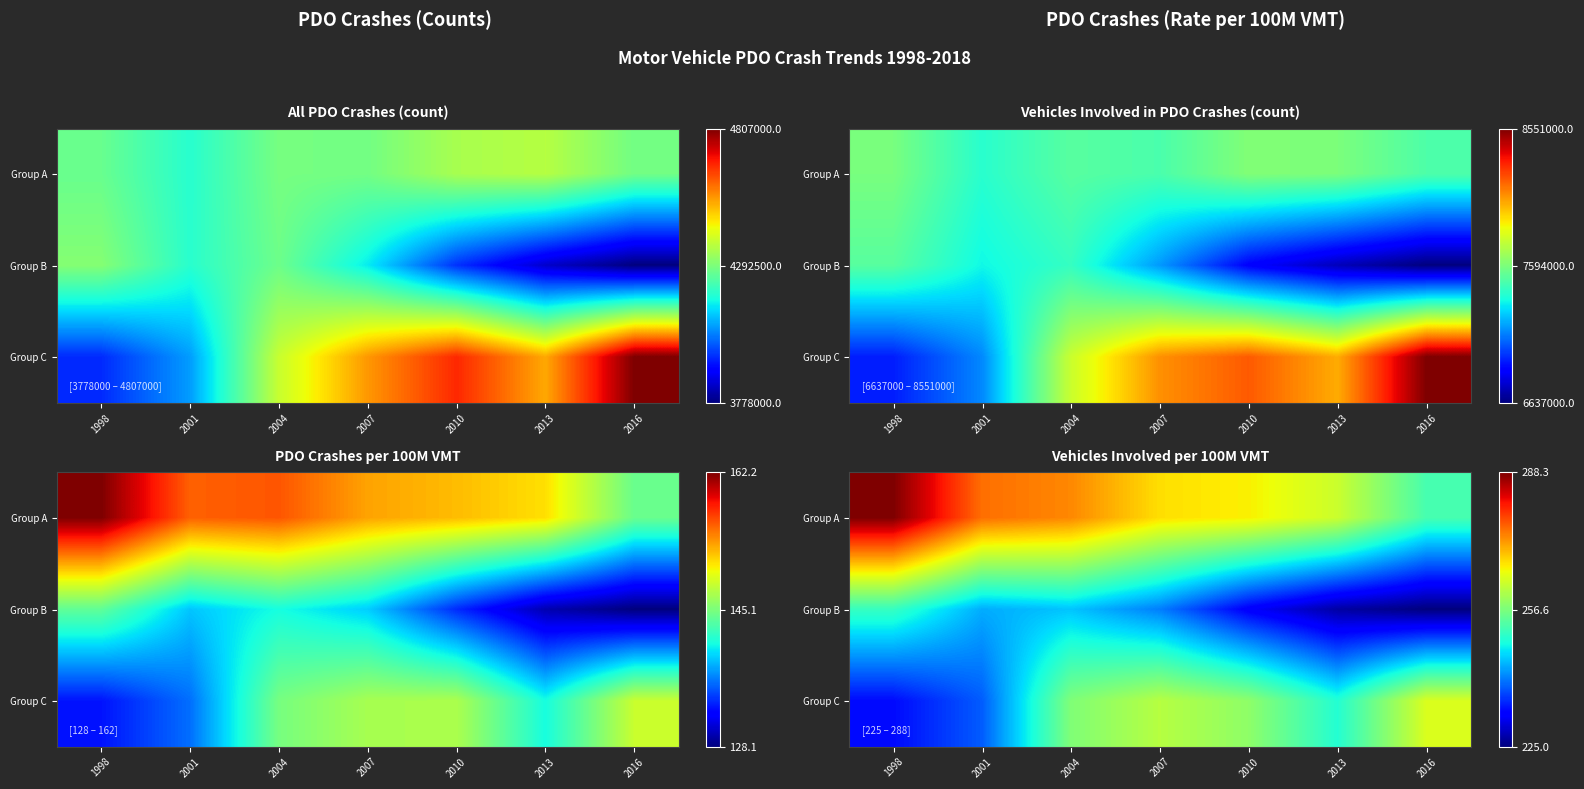

Where is Group C nearest to the value 248?

2013